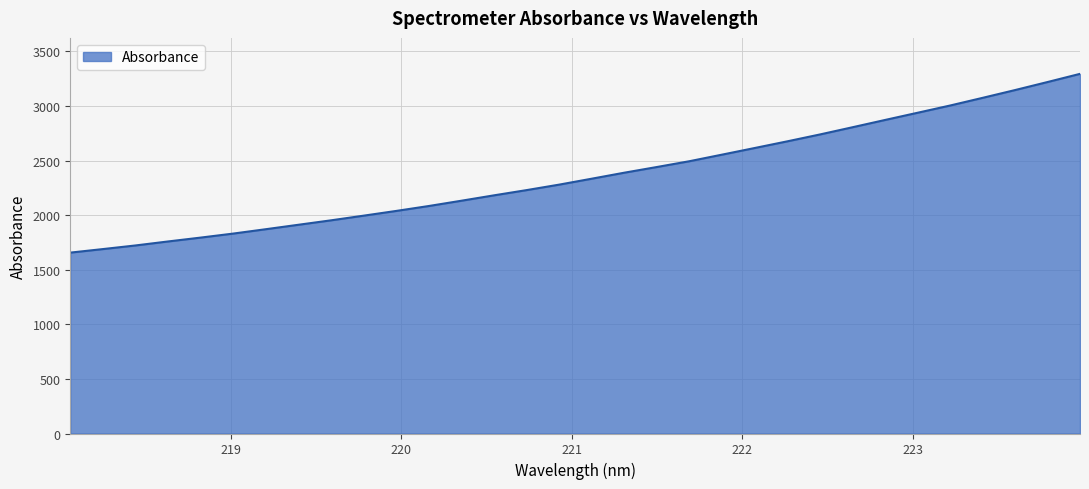

What is the greatest value displayed?

3294.9